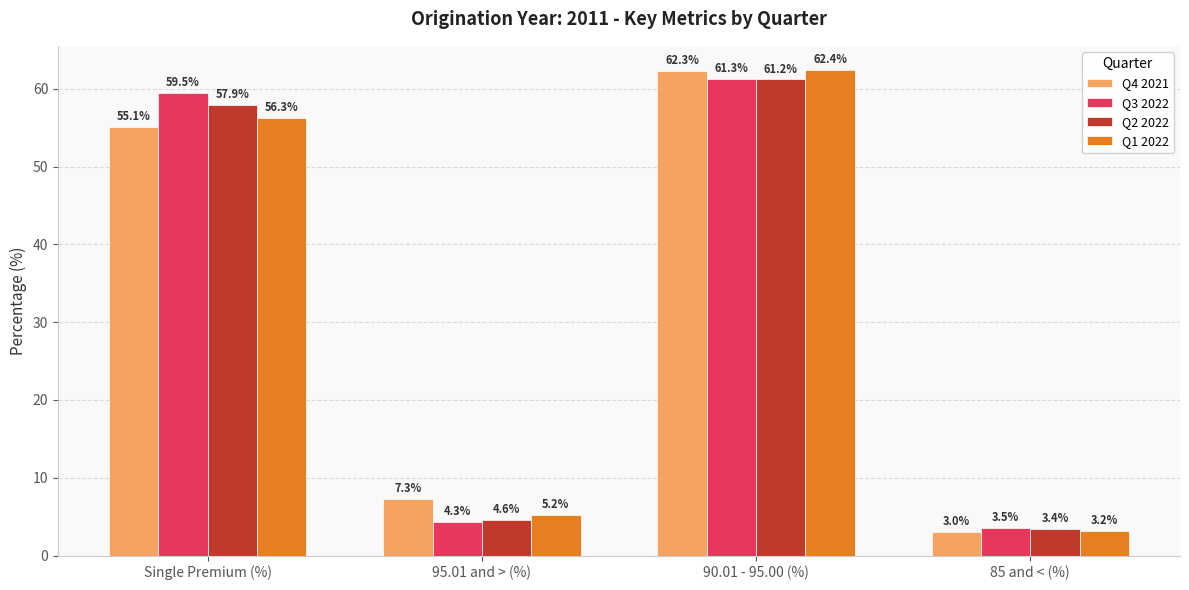

Reading right to left, what are all the values shown in this chart?

Q4 2021: 3.0	62.3	7.3	55.1
Q3 2022: 3.5	61.3	4.3	59.5
Q2 2022: 3.4	61.2	4.6	57.9
Q1 2022: 3.2	62.4	5.2	56.3